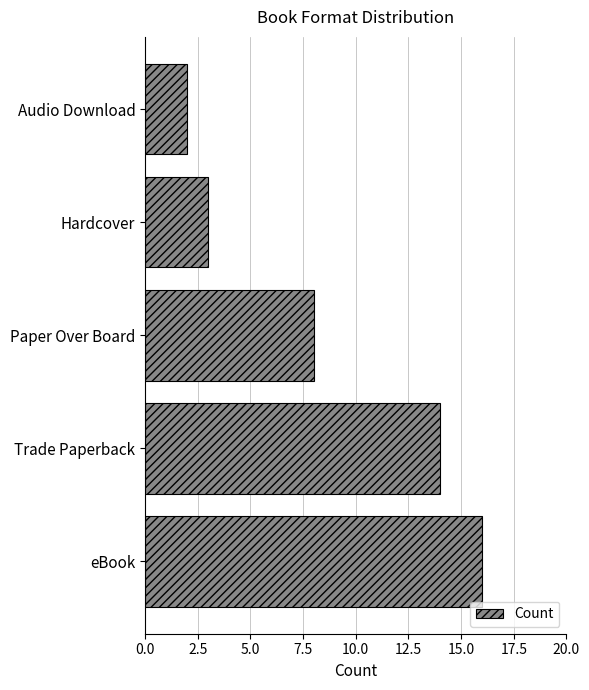

The value at Trade Paperback is 14. True or false?

True